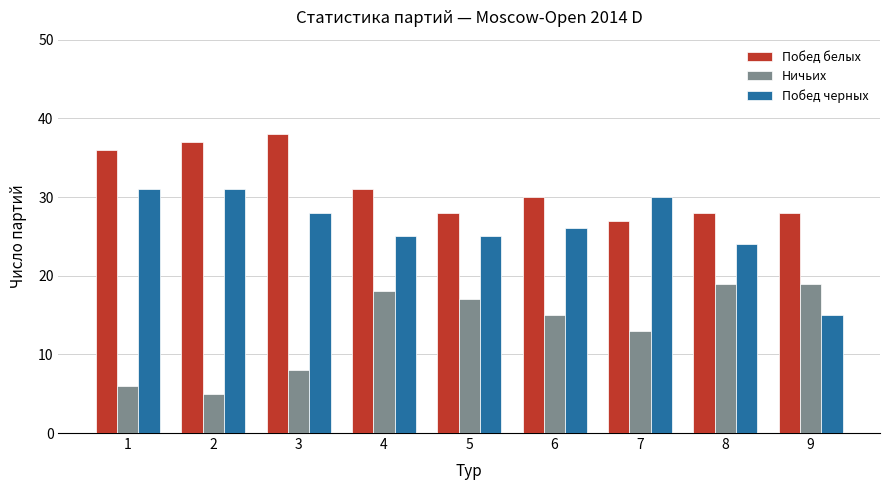

Reading left to right, extract all data points from this chart.

Побед белых: 36	37	38	31	28	30	27	28	28
Ничьих: 6	5	8	18	17	15	13	19	19
Побед черных: 31	31	28	25	25	26	30	24	15